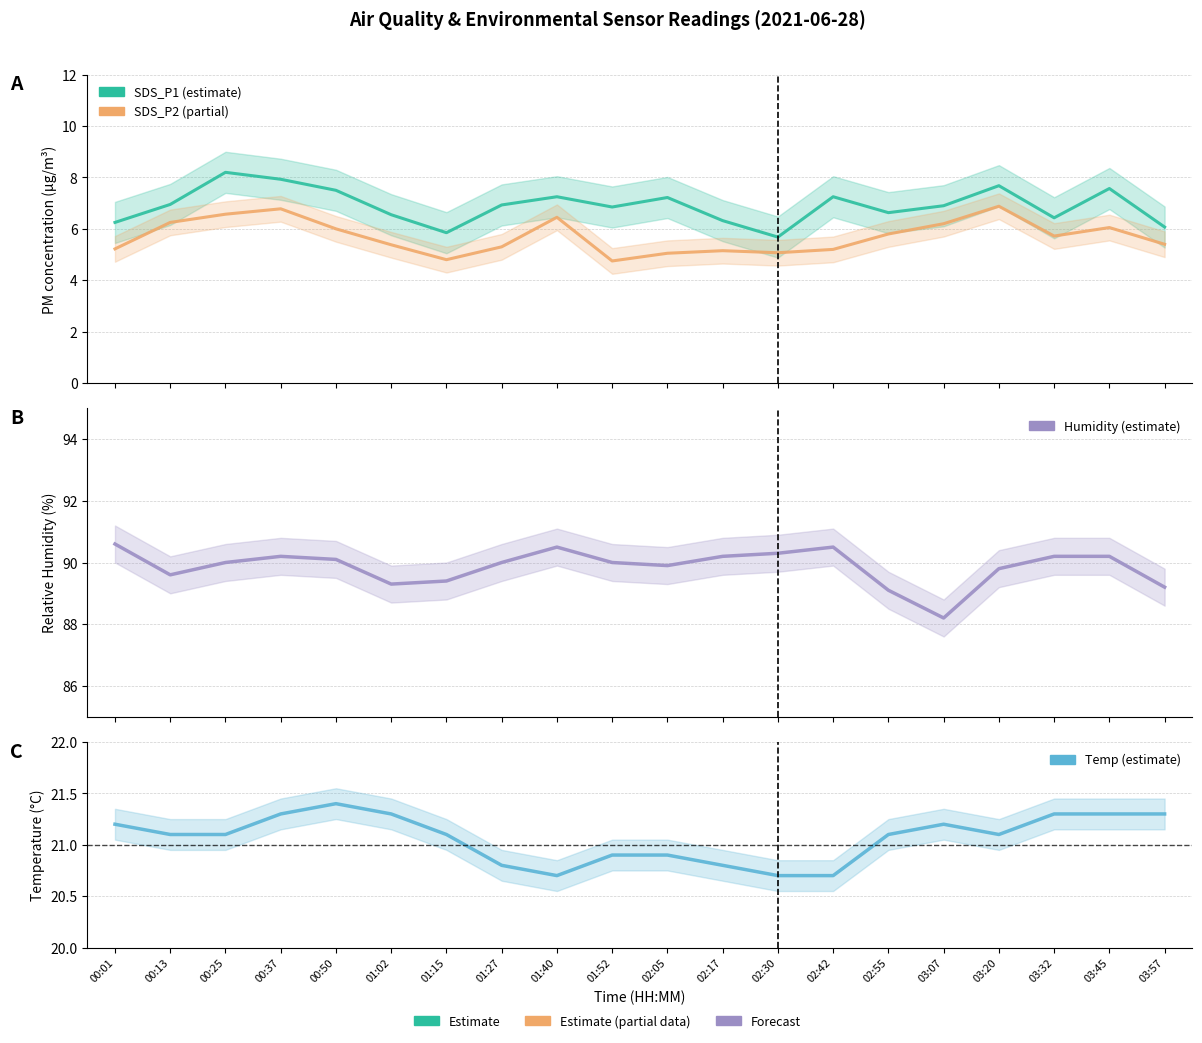

What is the label of the 7th point from the right?

02:42